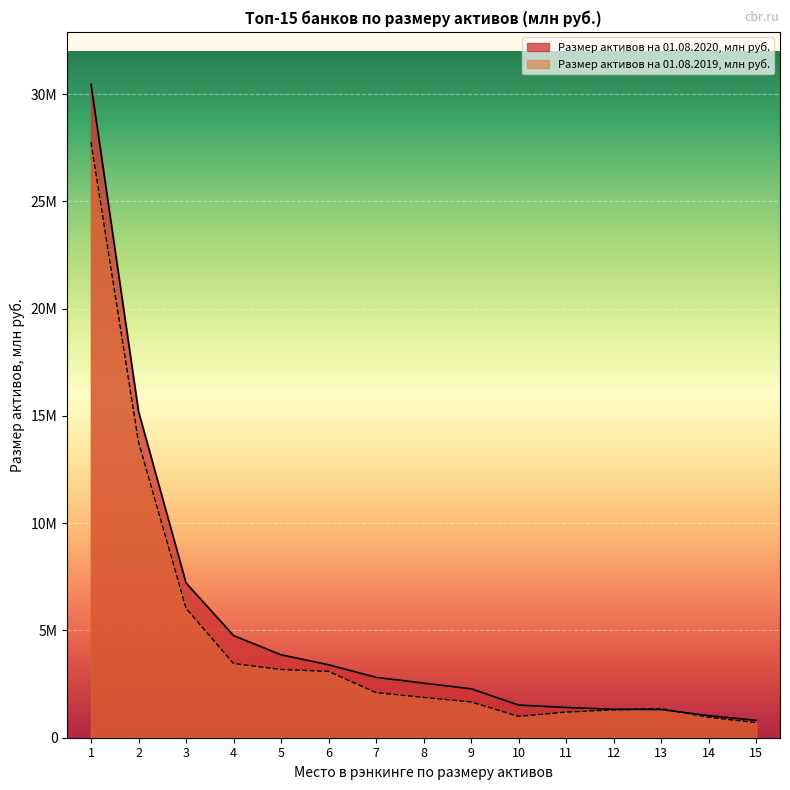

Between 4 and 15, which series saw the biggest shift?

Размер активов на 01.08.2020, млн руб.